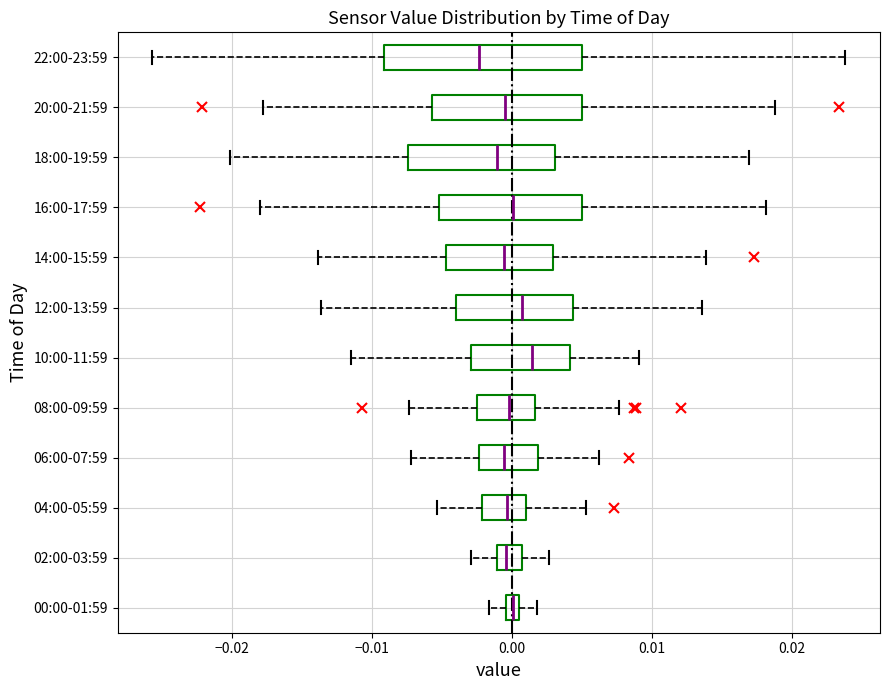

Where does the median line of the box for 04:00-05:59 sit on the x-axis? The values are not printed on the chart, so give them approximately, as read against the axis.

0.000